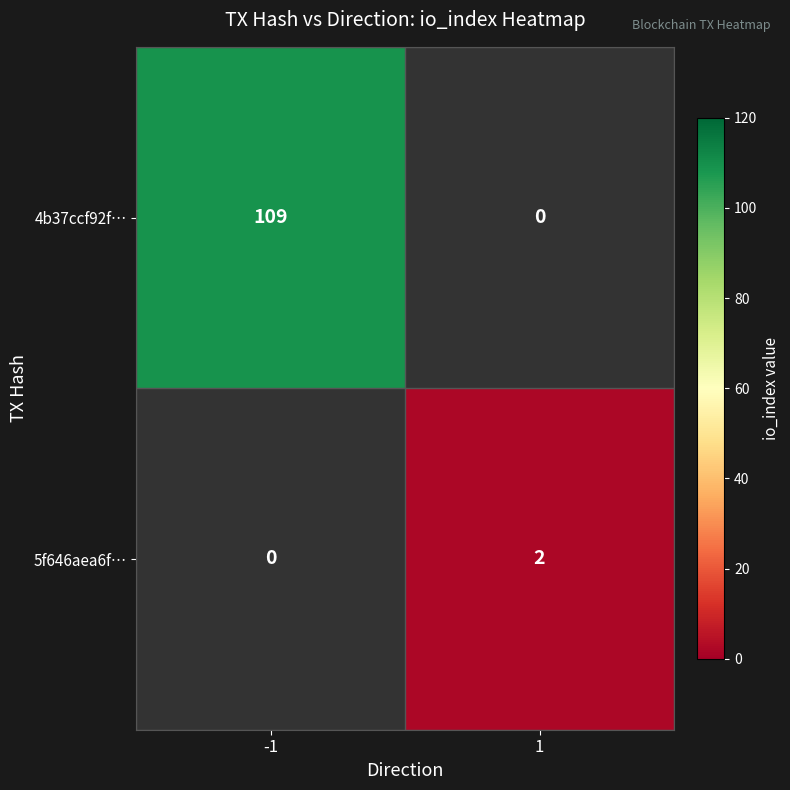

List the labels in order of 5f646aea6f… value, smallest first.

-1, 1